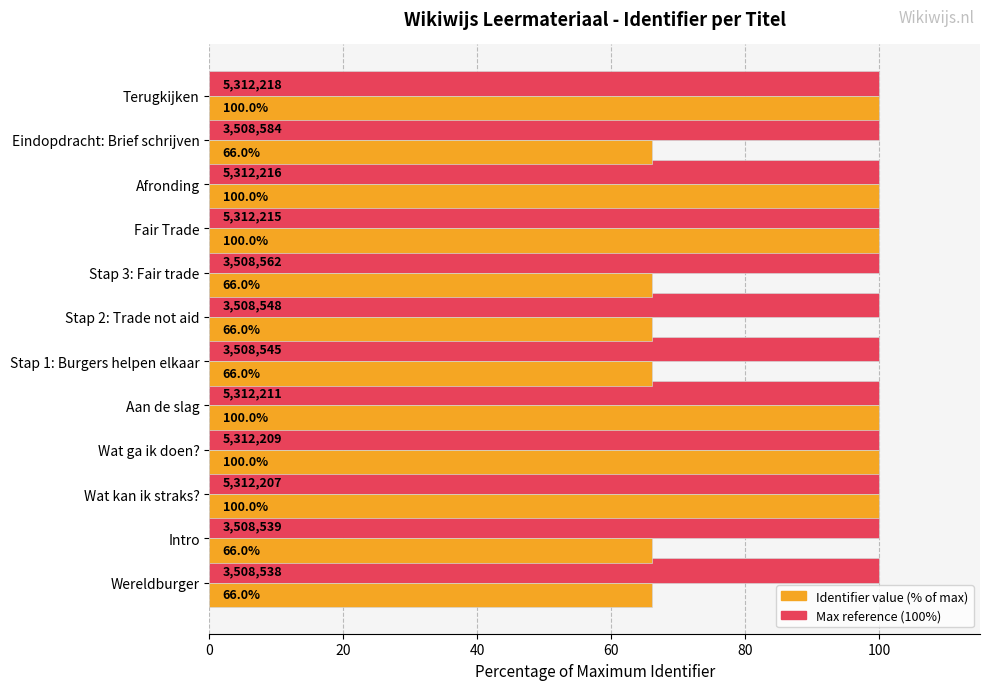

What is the total value across all series at Aan de slag?

200.0